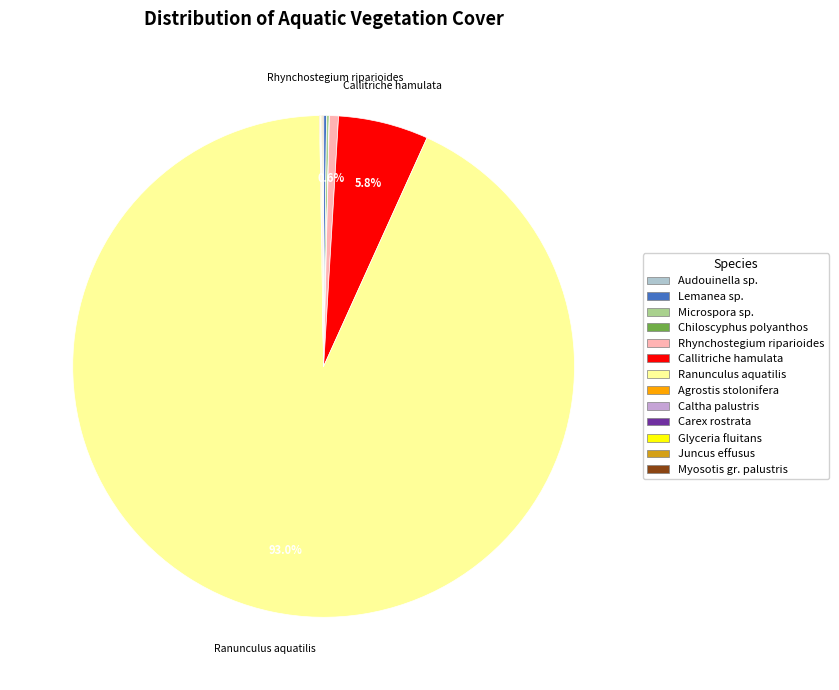

Which slice is the largest?

Ranunculus aquatilis